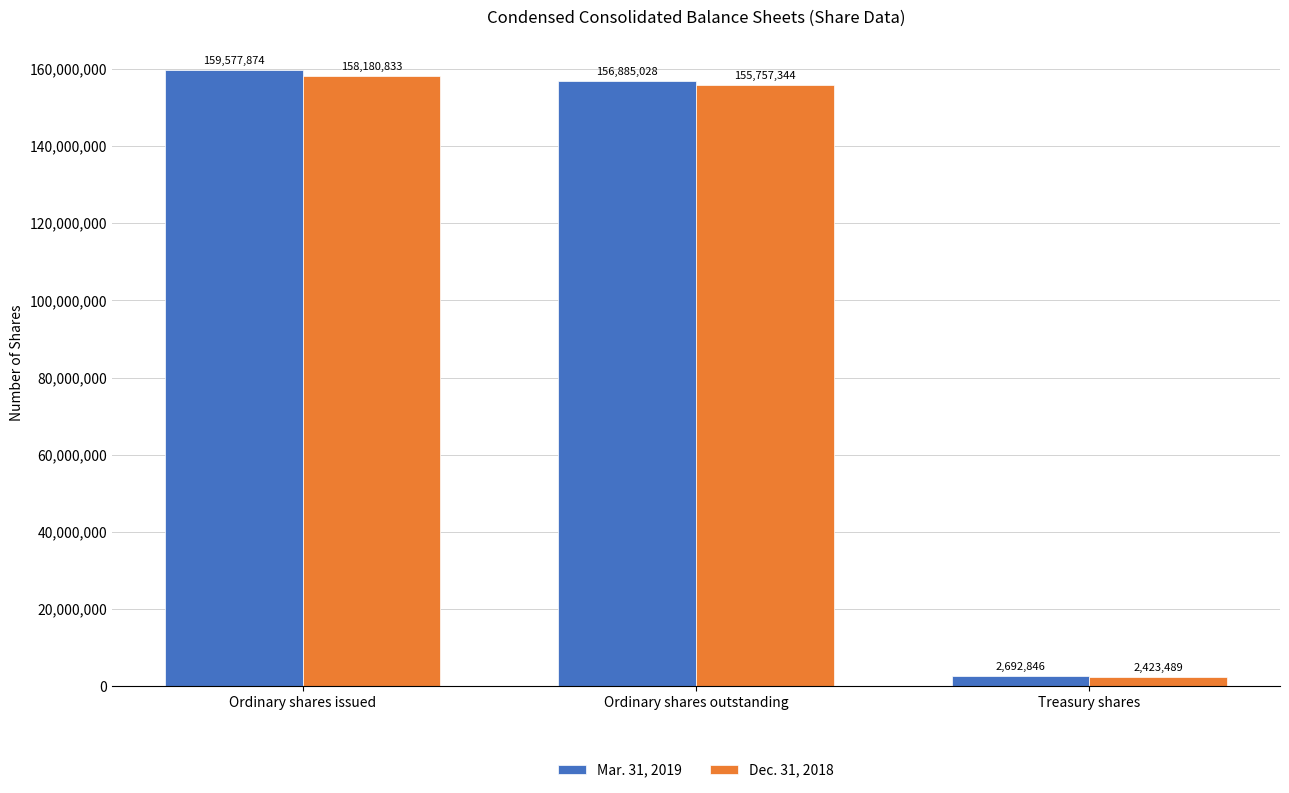

Between Ordinary shares issued and Ordinary shares outstanding, which series saw the biggest shift?

Mar. 31, 2019